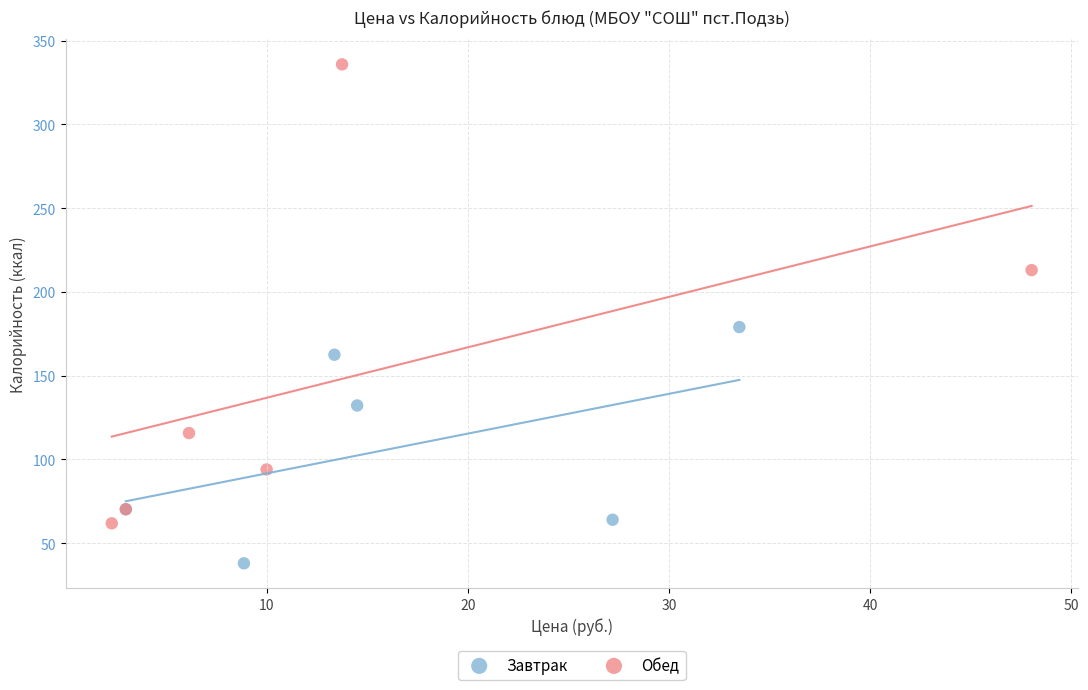

What are all the series names shown in the legend?

Завтрак, Обед